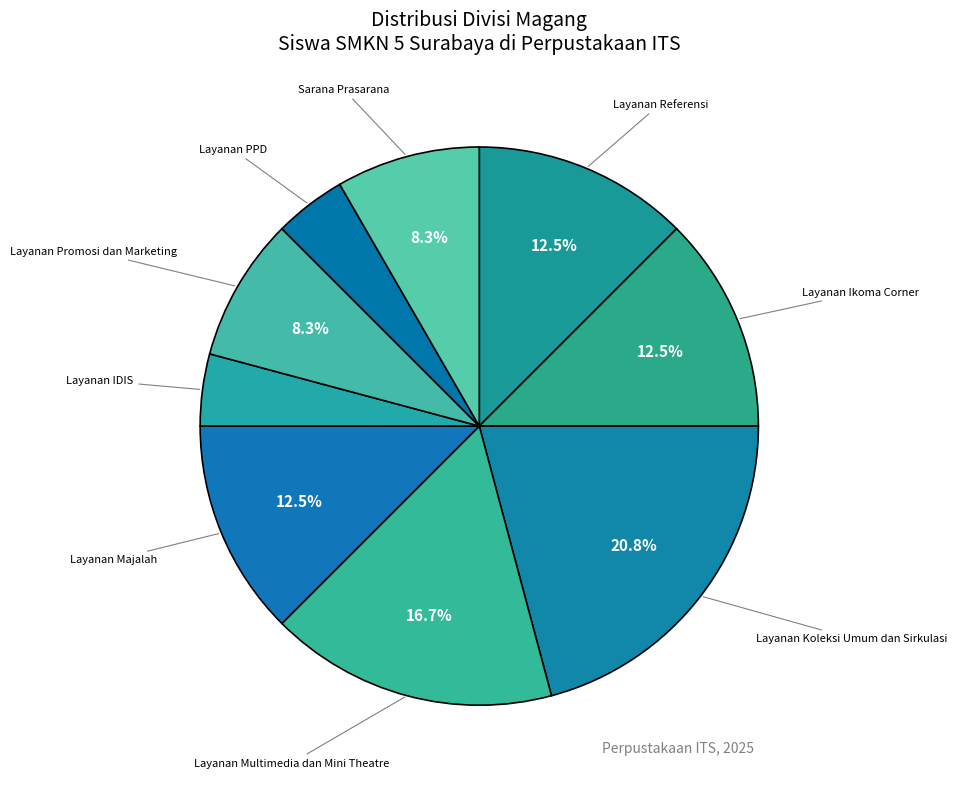

How many slices are in this pie chart?

9